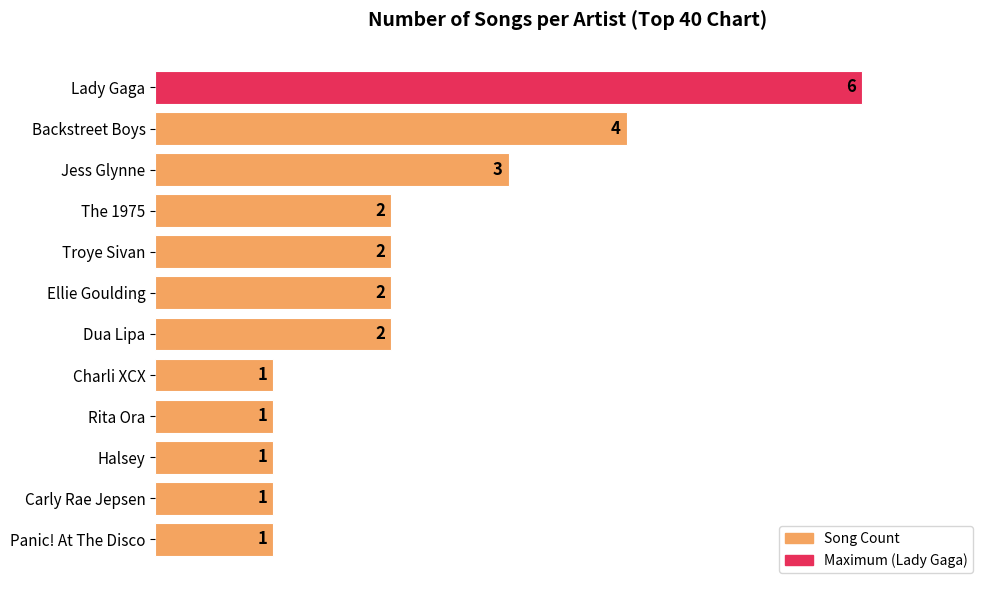

What is the greatest value displayed?

6